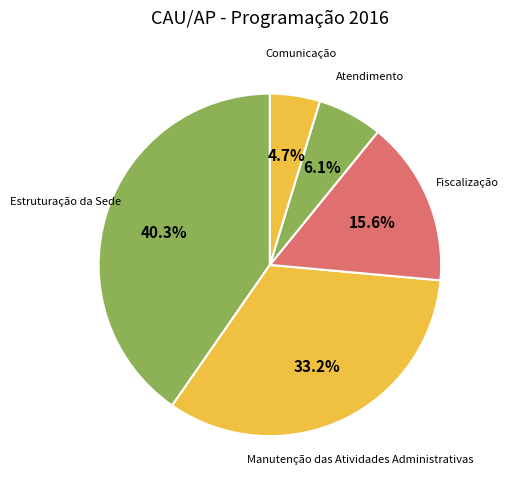

What is the total percentage of Estruturação da Sede and Manutenção das Atividades Administrativas?

73.6%